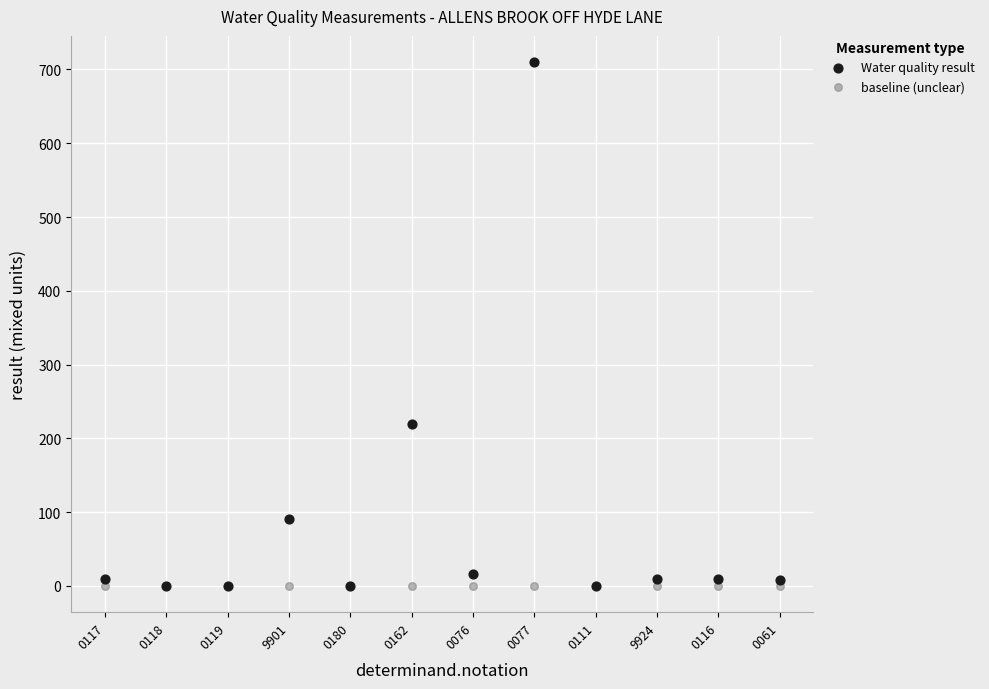

In the Water quality result series, what Y value is closest to 355?

220.0